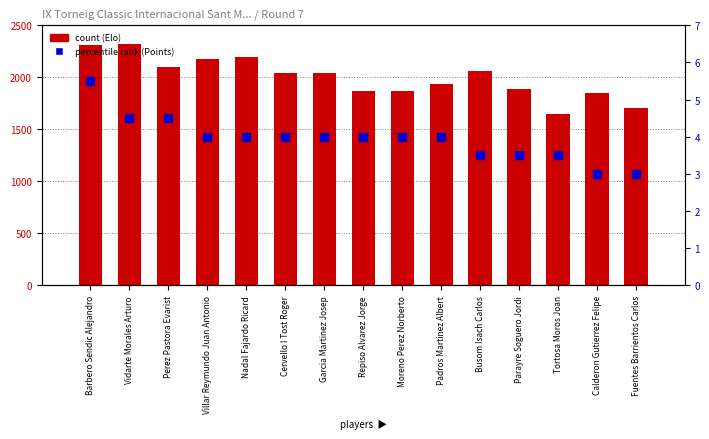

Is the value of percentile rank within the sample at Parayre Soguero Jordi greater than the value of count at Barbero Sendic Alejandro?

No